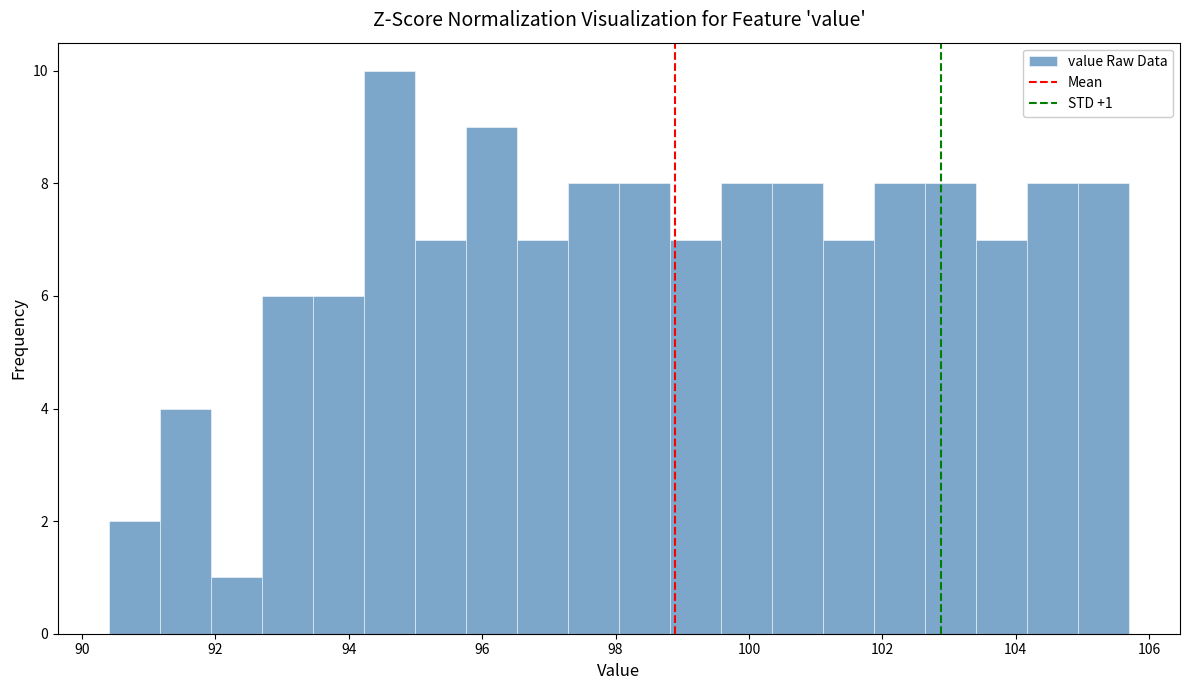

Read against the x-axis, roughly where is the centre of the tallest bar?

94.6